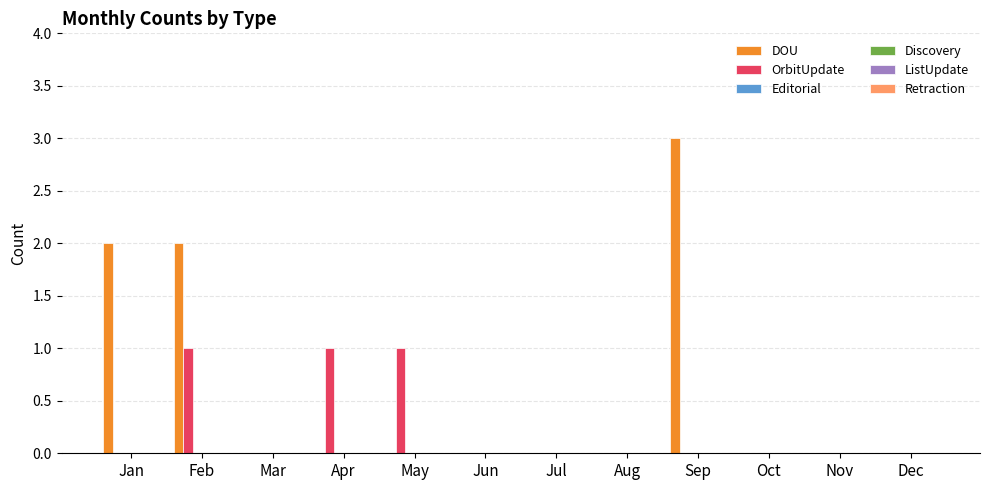

What is the sum of all DOU values?

7